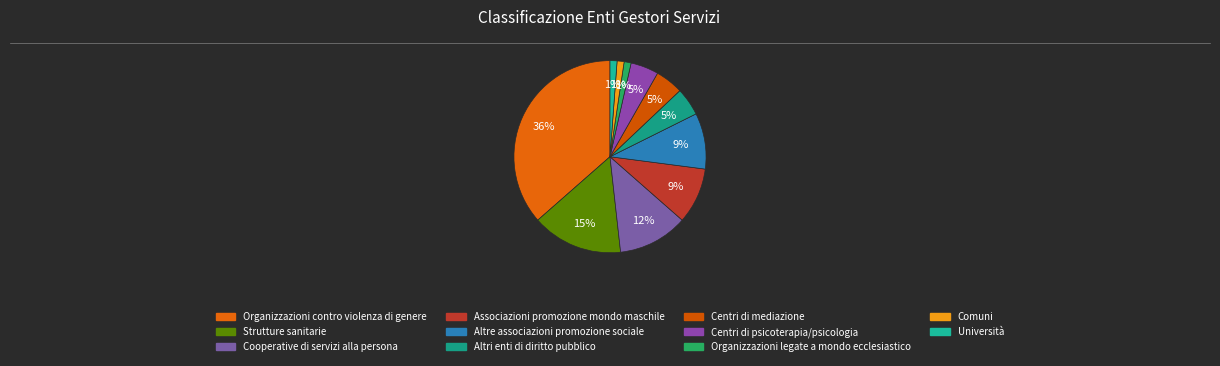

Is it true that Università is 15% of the pie?

False